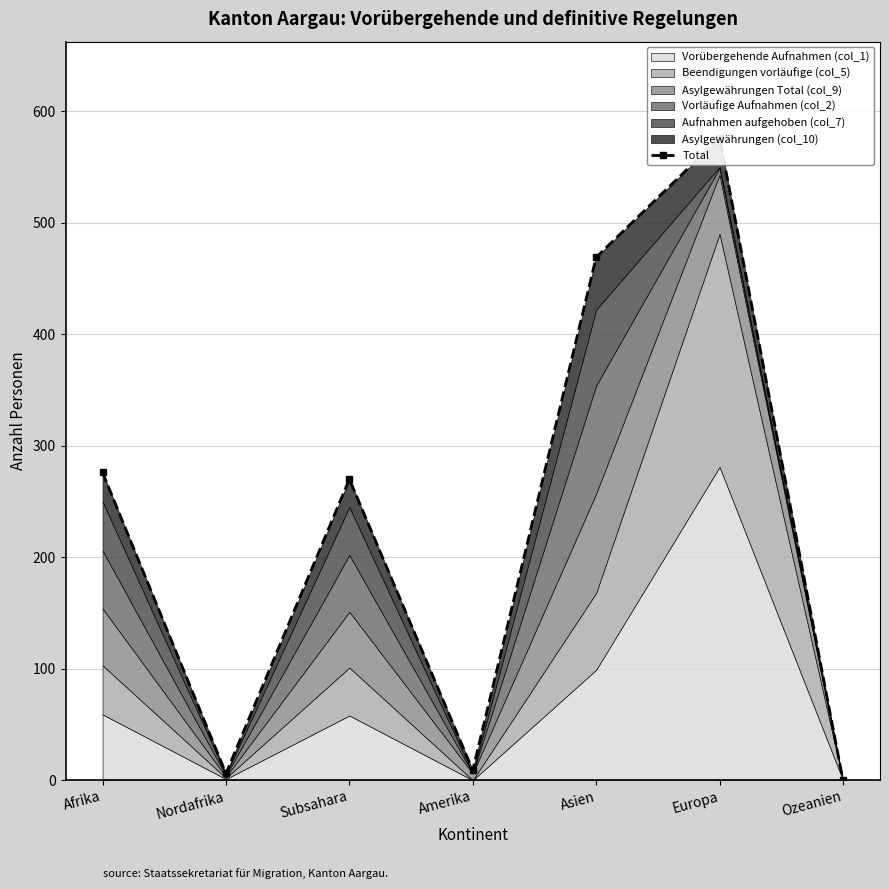

What is the sum of all values?

1606